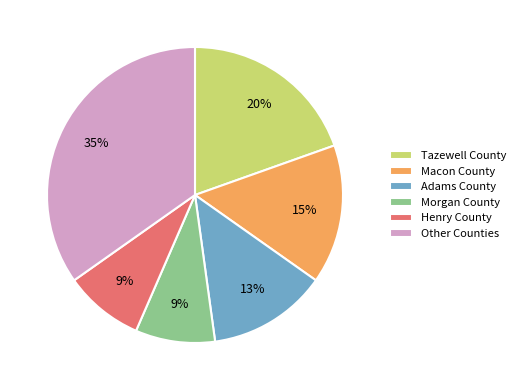

What is the largest slice in the pie chart?

Other Counties